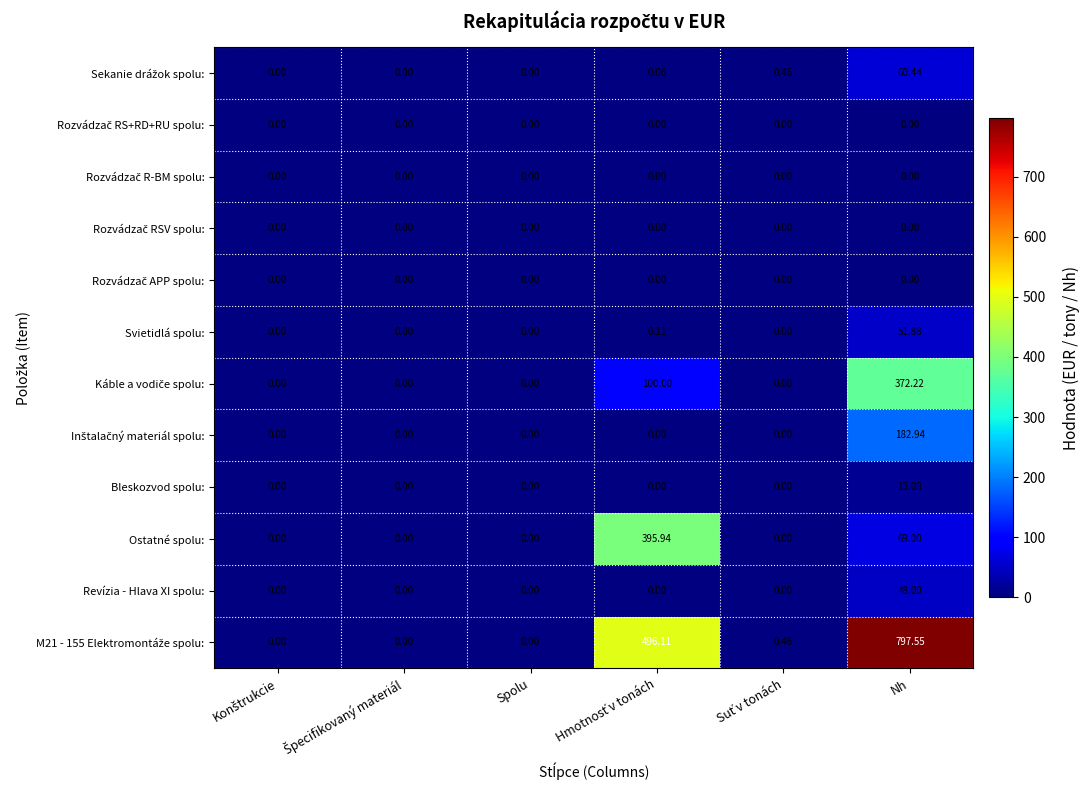

Which category has the highest value in the Bleskozvod spolu: series?

Nh